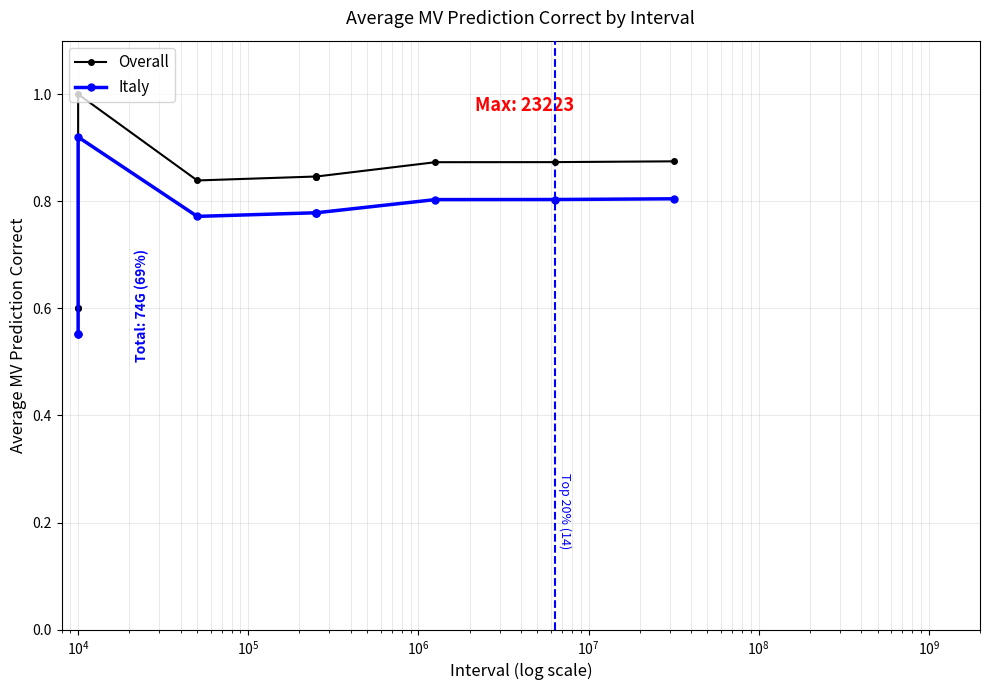

Rank the series by their average value, from lowest to highest.

Italy, Overall